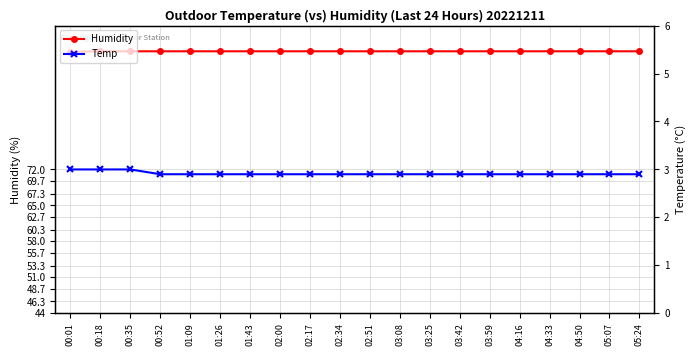

Which category has the highest value across all series?

00:18